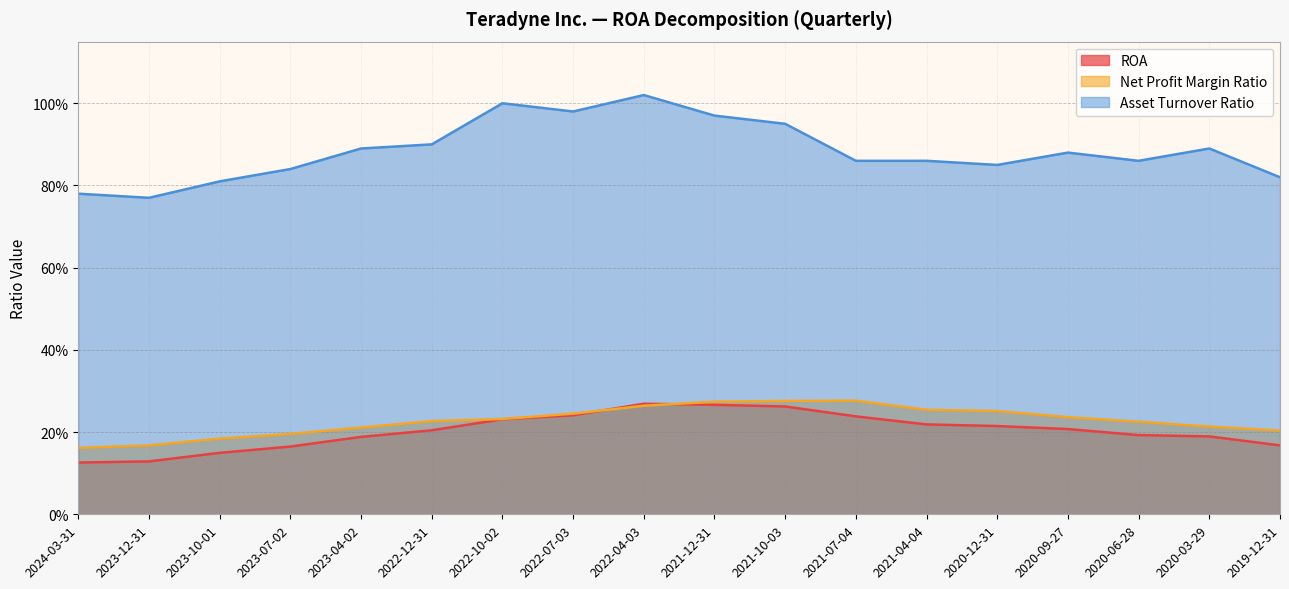

Which category has the highest value in the Asset Turnover Ratio series?

2022-04-03